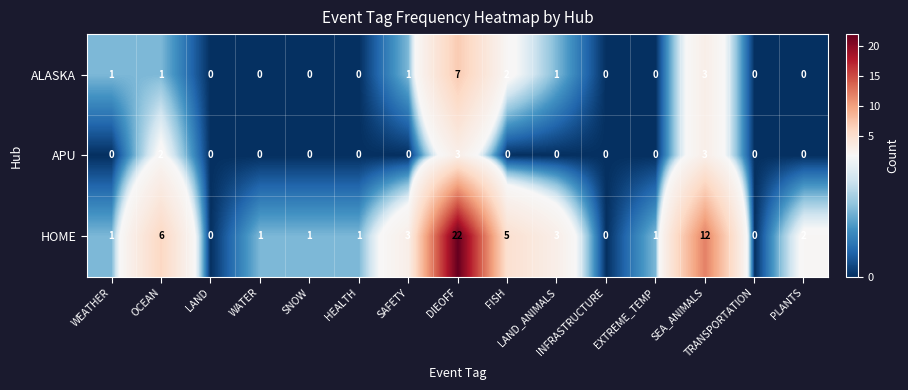

What is the sum of all APU values?

8